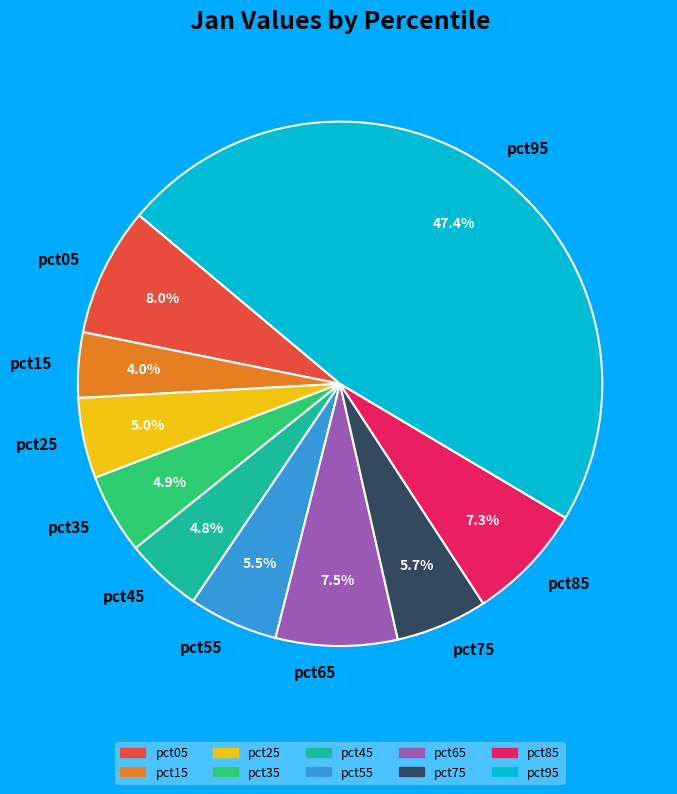

Is there a majority slice in this chart?

No